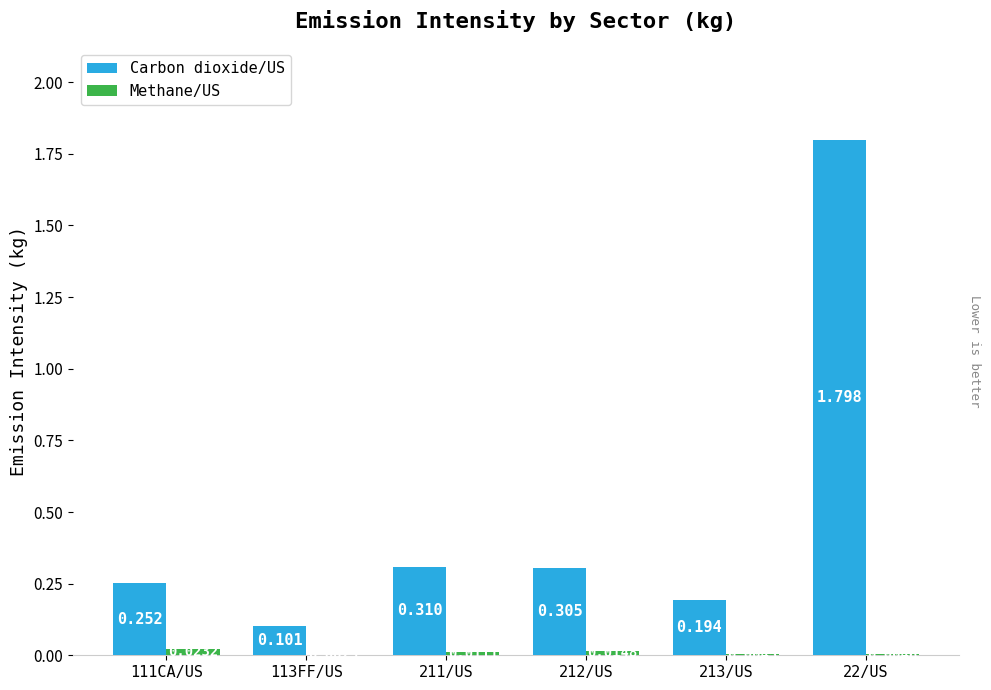

Which series has the largest total across all categories?

Carbon dioxide/US